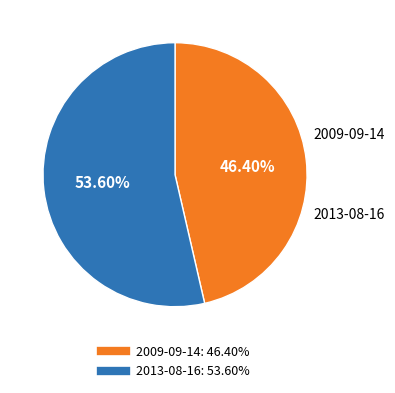

Rank the categories by value from lowest to highest.

2009-09-14, 2013-08-16